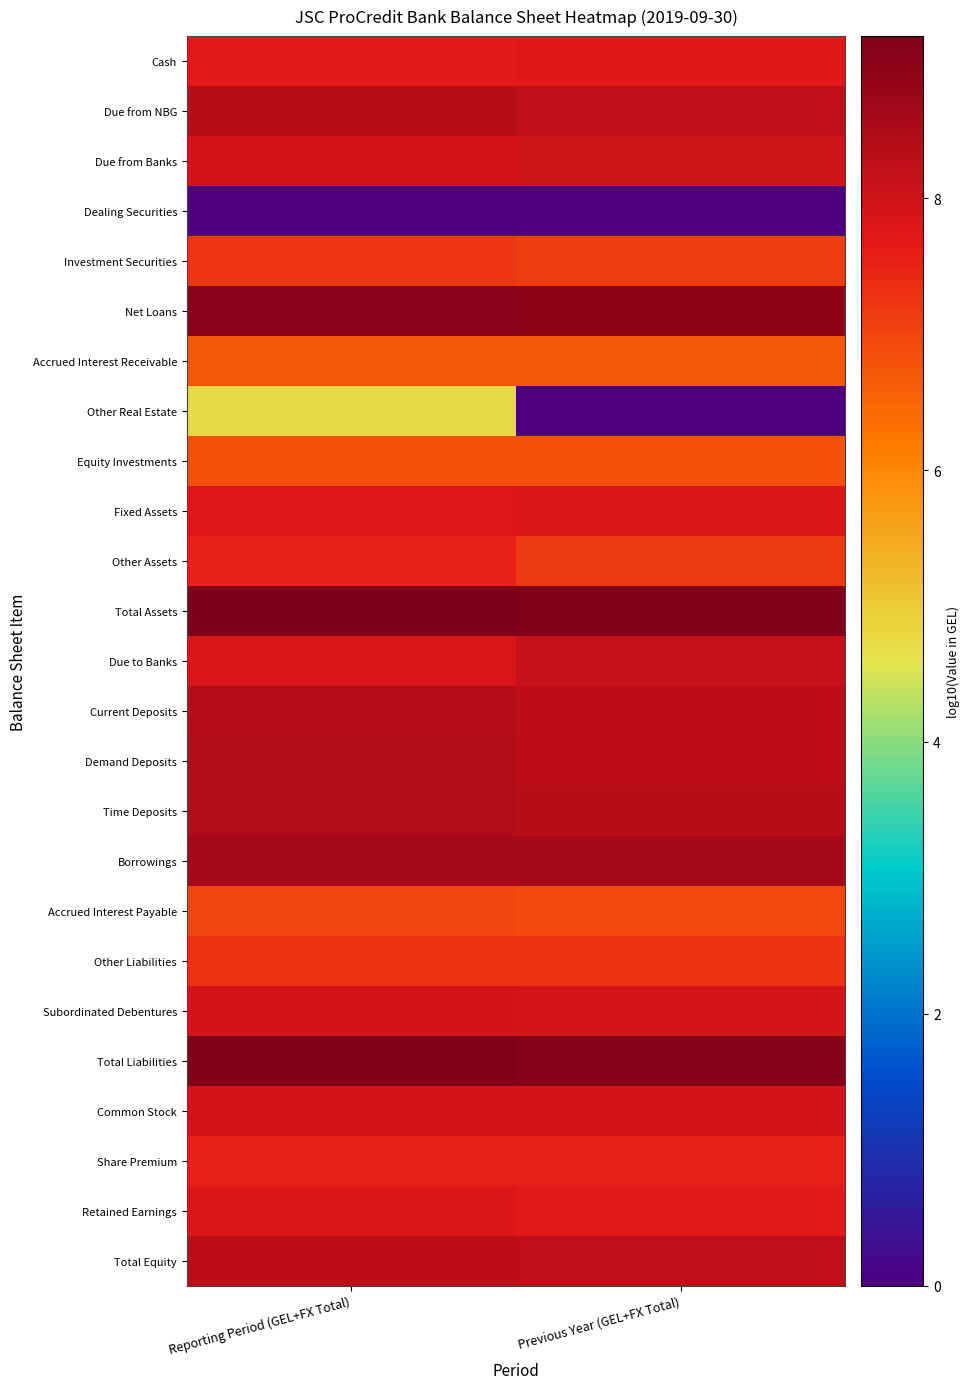

Count the number of categories in the chart.

2